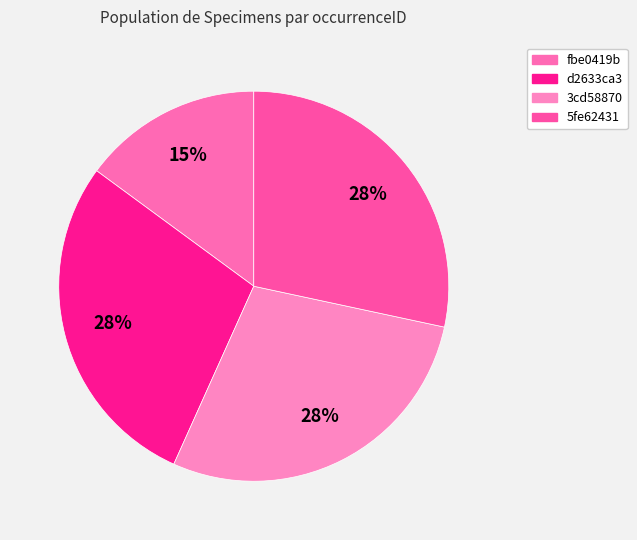

The 3cd58870 slice represents 42% of the pie. True or false?

False